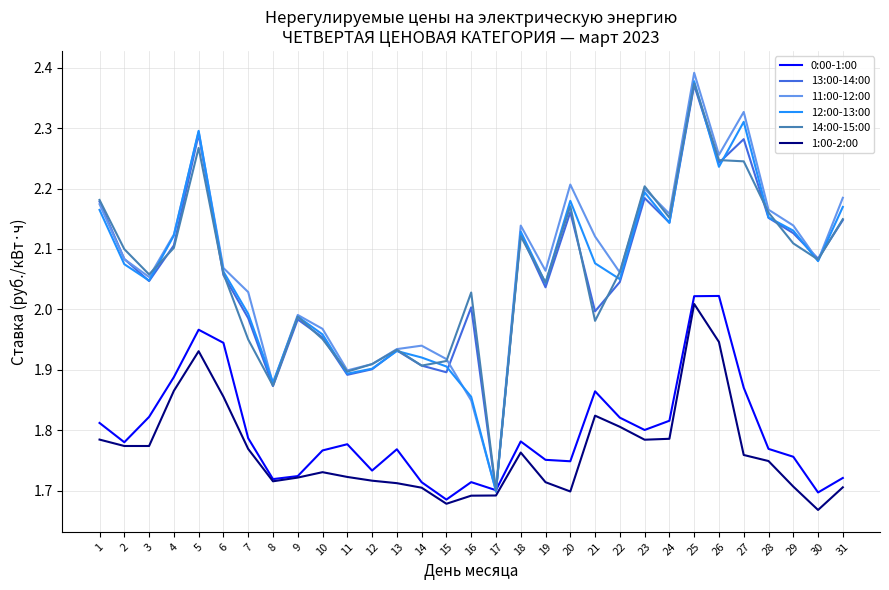

Where is the first local minimum for 14:00-15:00?

3